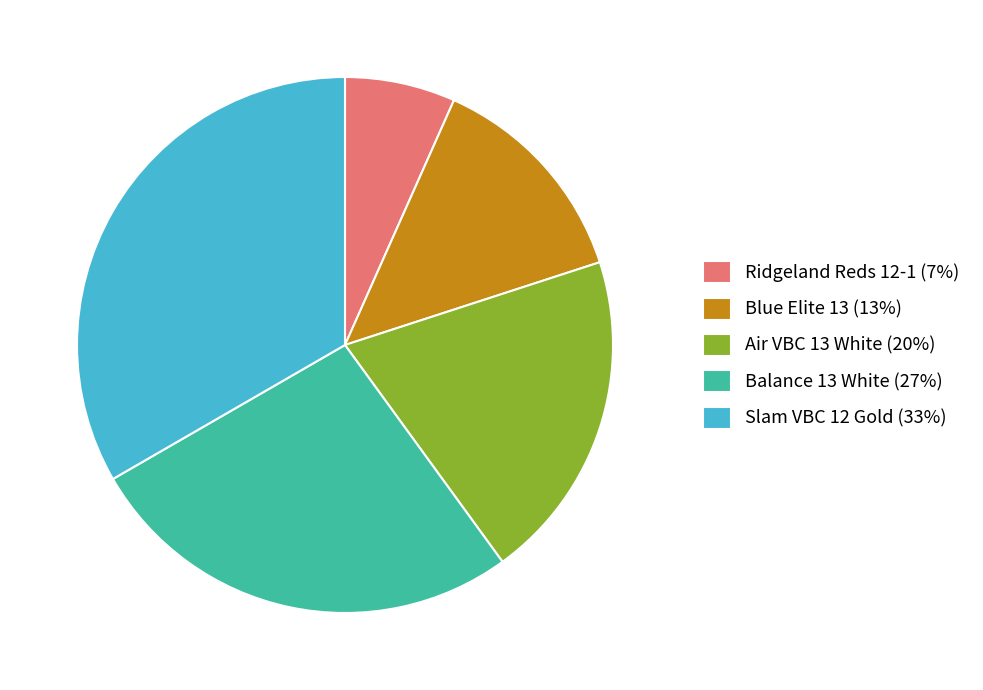

Approximately how many times larger is the value at Blue Elite 13 compared to Balance 13 White?

0.5